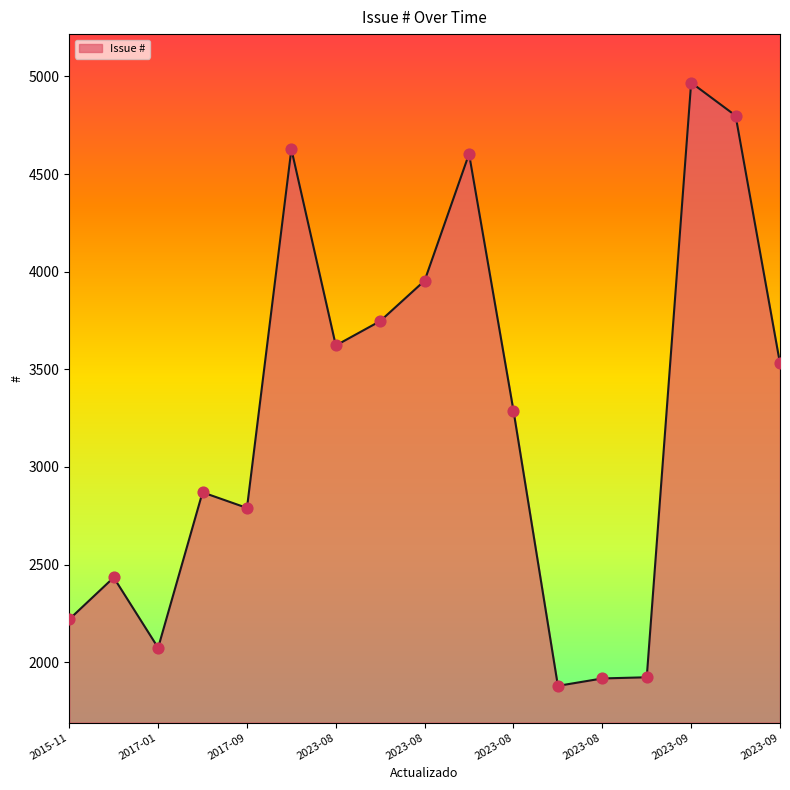

What is the minimum value shown in the chart?

1879